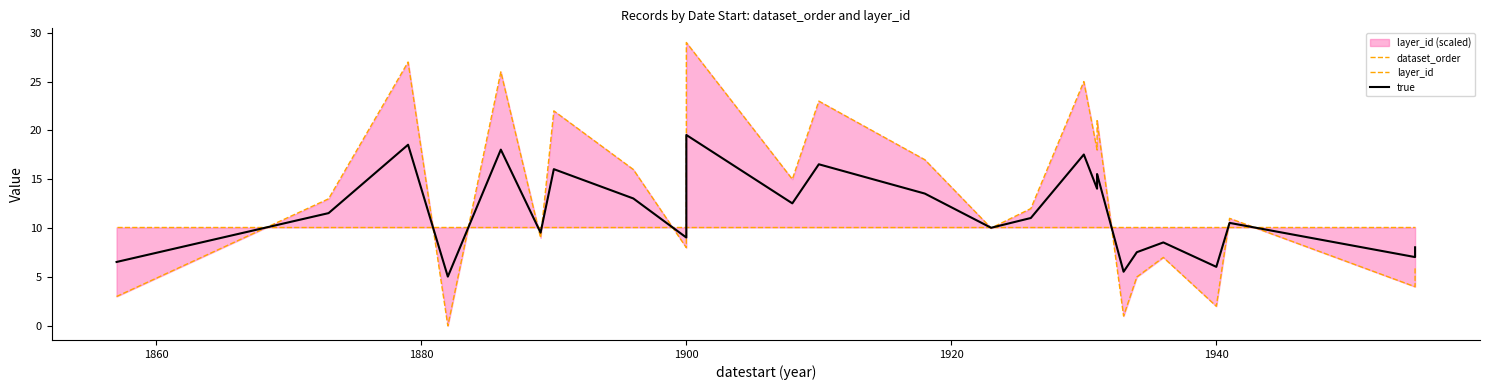

What is the value of the true point at the 26th from the left?

8.5